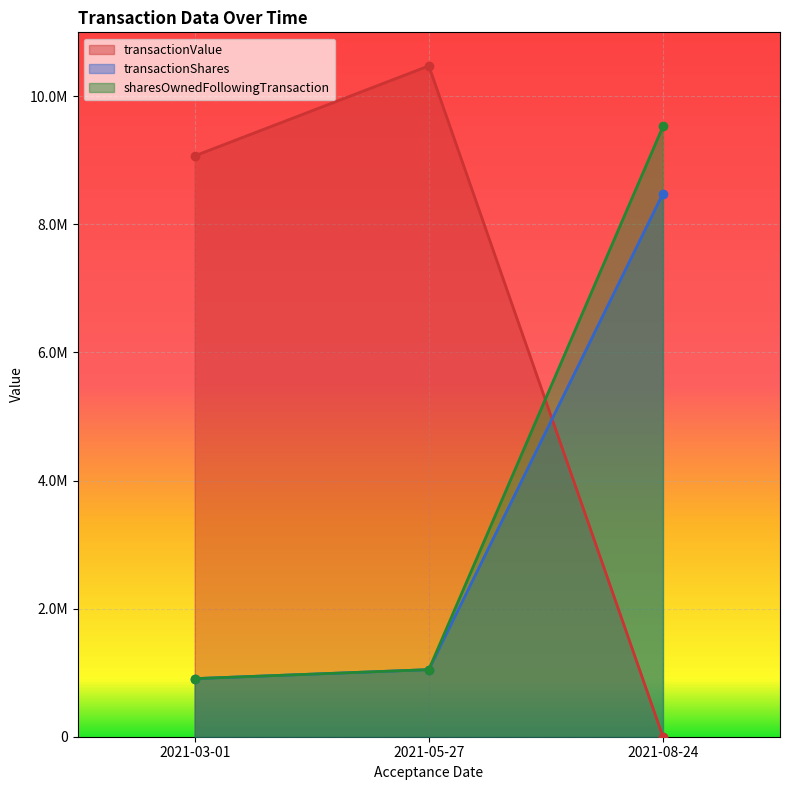

What is the total value across all series at 2021-05-27?

12570000